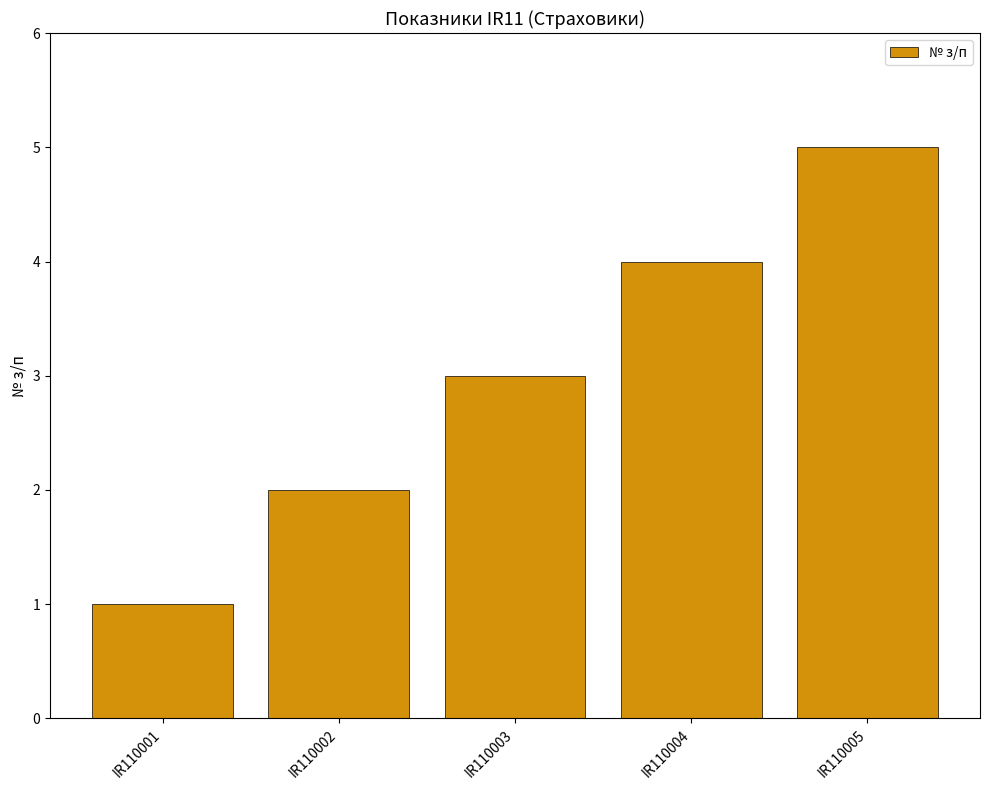

What is the change in value from IR110001 to IR110005?

+4